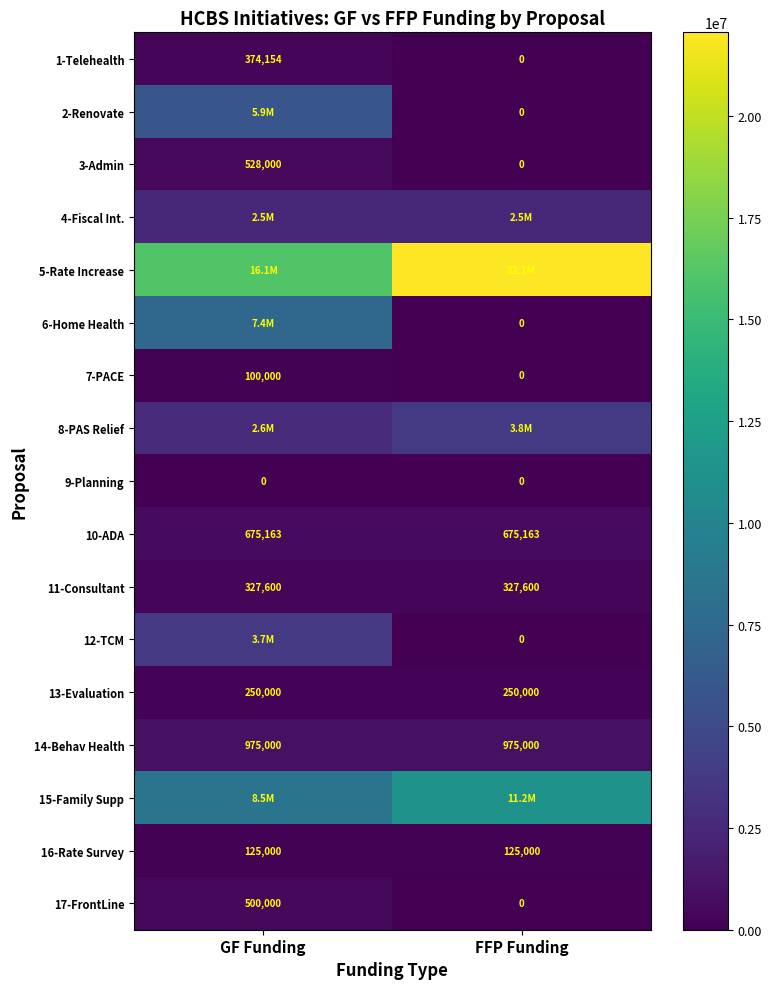

The value of 10-ADA at FFP Funding is 956595. True or false?

False